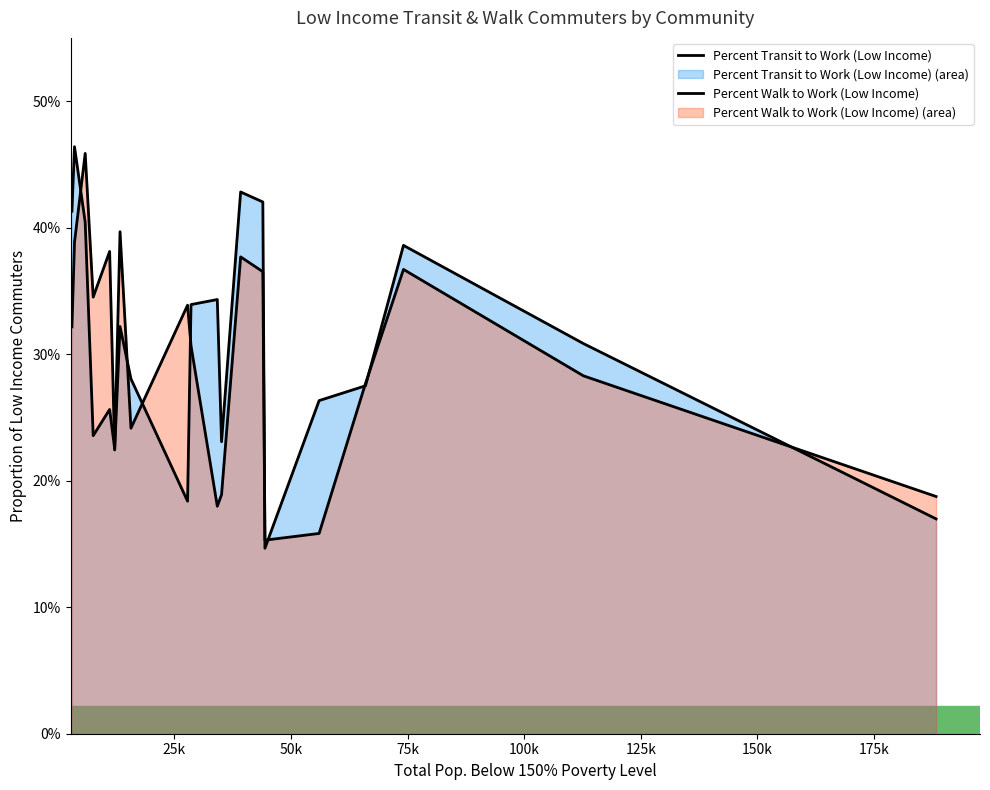

At how many categories does at least one series exceed 0?

20